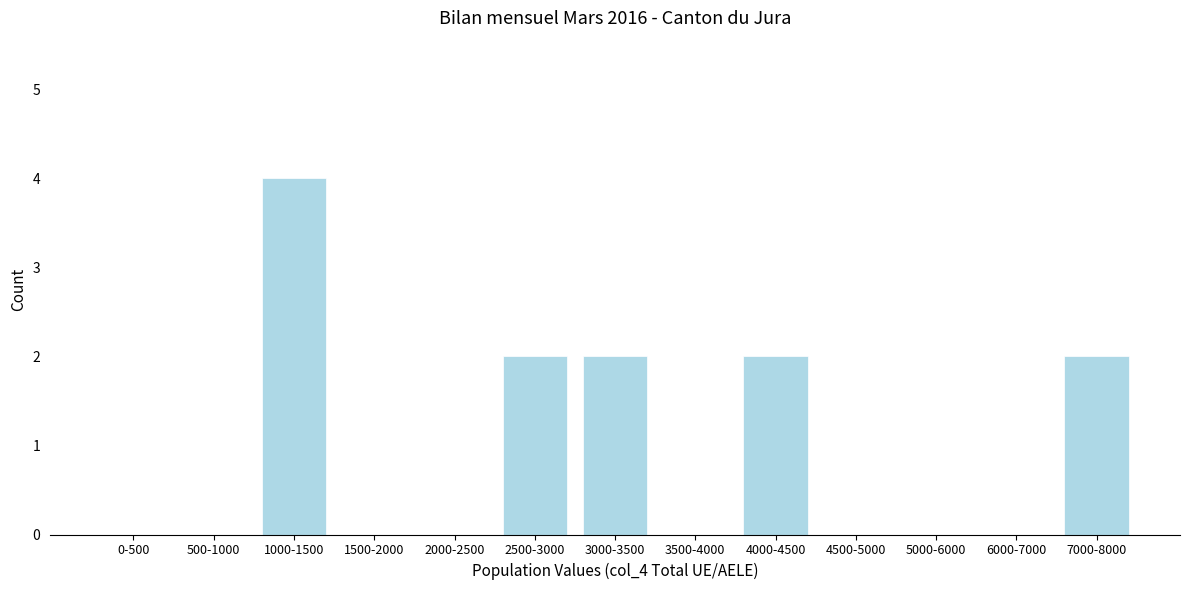

Reading right to left, transcribe all the data shown in this chart.

7000-8000=2	6000-7000=0	5000-6000=0	4500-5000=0	4000-4500=2	3500-4000=0	3000-3500=2	2500-3000=2	2000-2500=0	1500-2000=0	1000-1500=4	500-1000=0	0-500=0